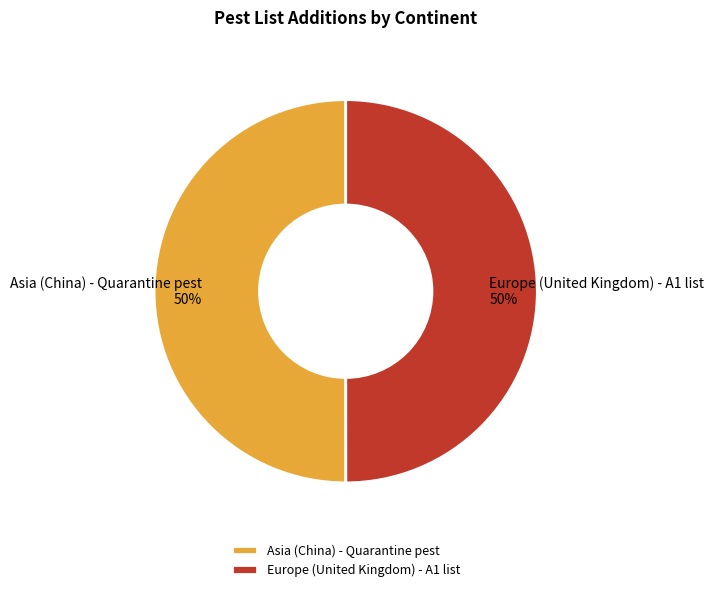

To the nearest percent, what is the combined percentage of Europe (United Kingdom) - A1 list and Asia (China) - Quarantine pest?

100%